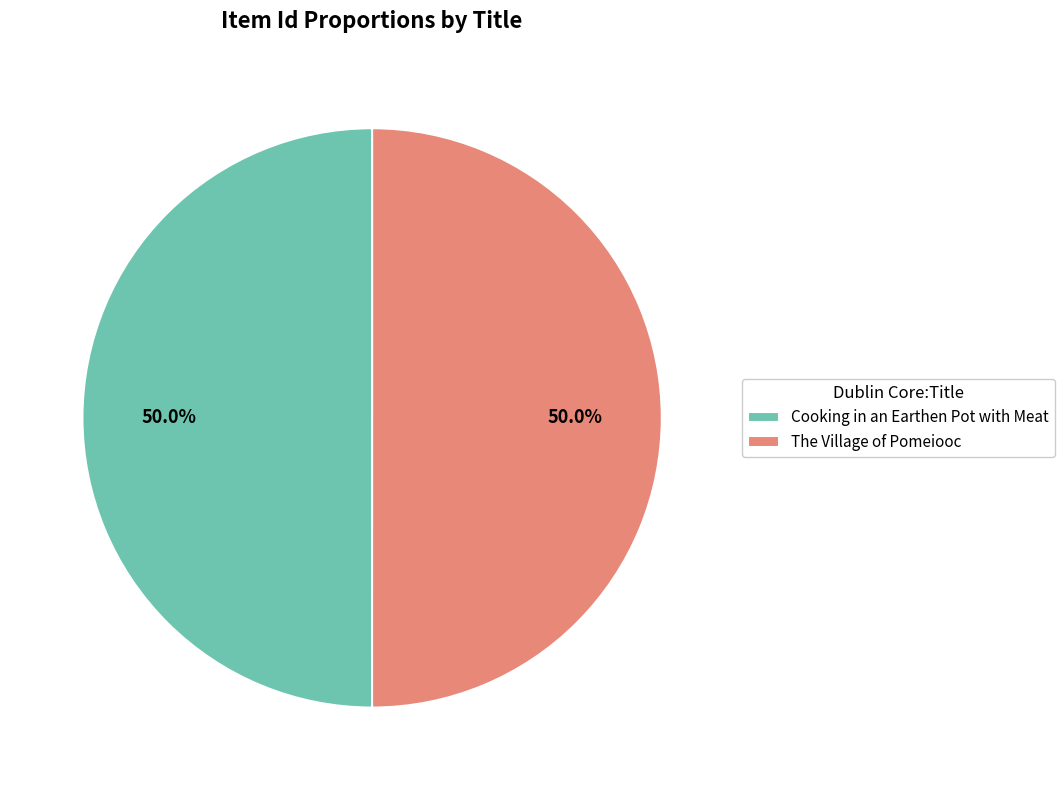

How much of the chart is everything except Cooking in an Earthen Pot with Meat?

50.0%